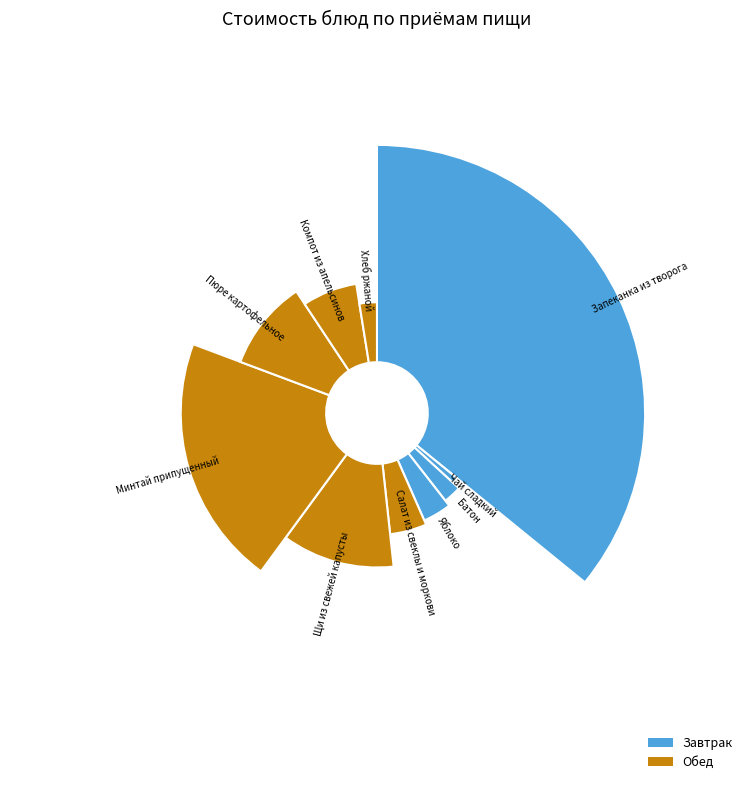

Rank the categories by value from highest to lowest.

Запеканка из творога, Минтай припущенный, Щи из свежей капусты, Пюре картофельное, Компот из апельсинов, Салат из свеклы и моркови, Яблоко, Батон, Хлеб ржаной, Чай сладкий